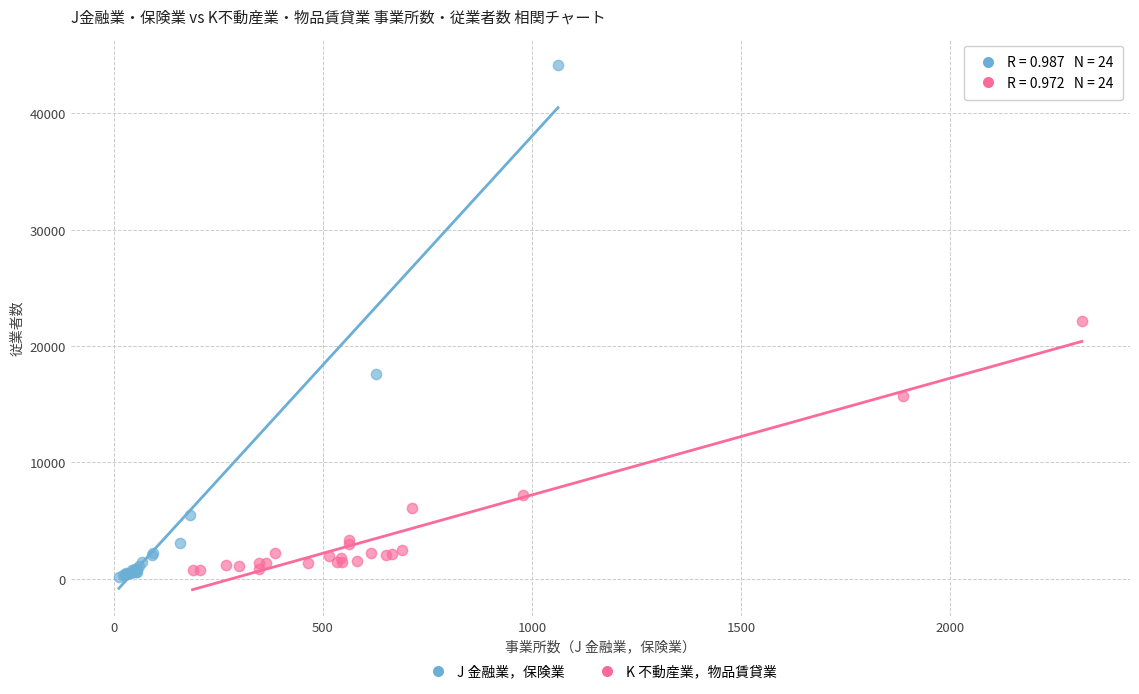

Which series has the largest Y range (max minus min)?

J 金融業，保険業